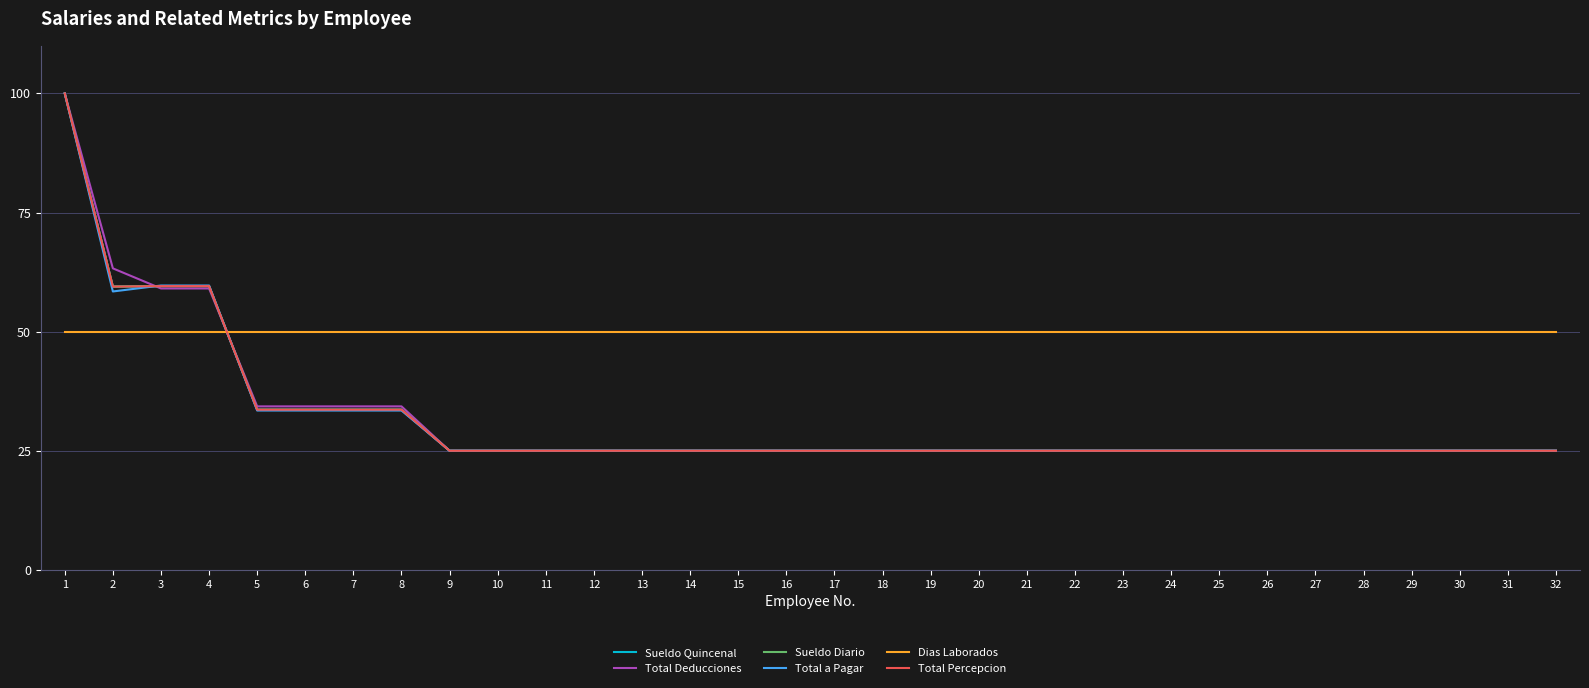

Is this an area chart (filled region under the line)?

No